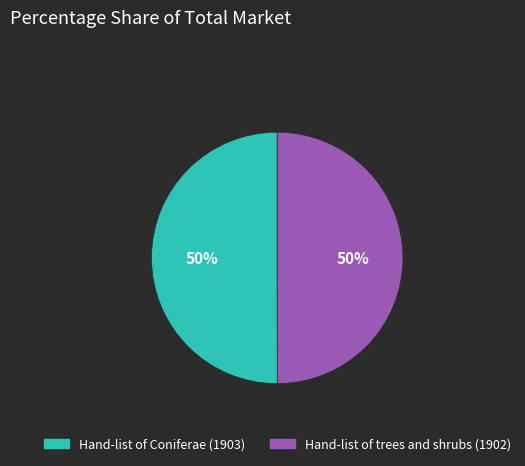

To the nearest percent, what portion does Hand-list of Coniferae (1903) represent?

50%